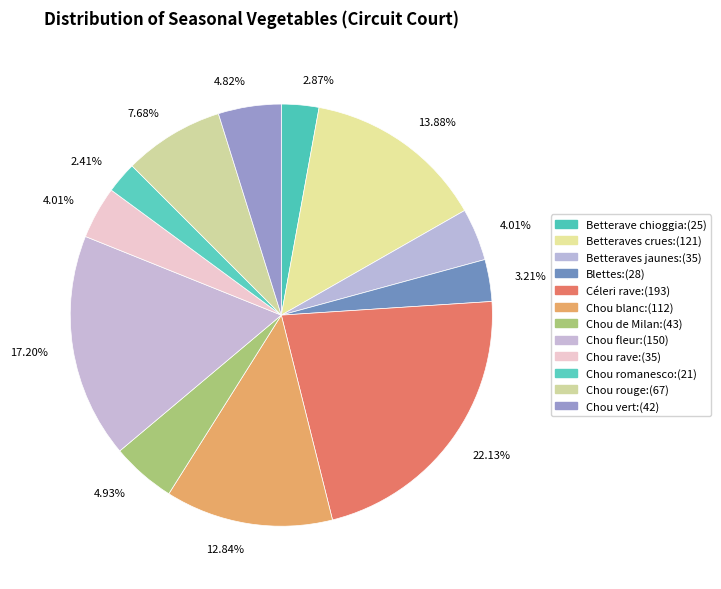

To the nearest percent, what is the difference between the Betteraves crues and Chou blanc slice percentages?

1%